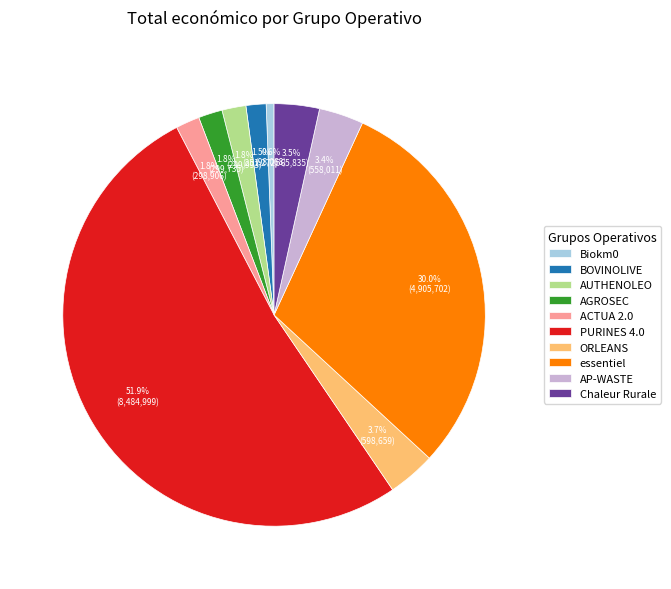

To the nearest percent, what is the difference between the ORLEANS and Biokm0 slice percentages?

3%